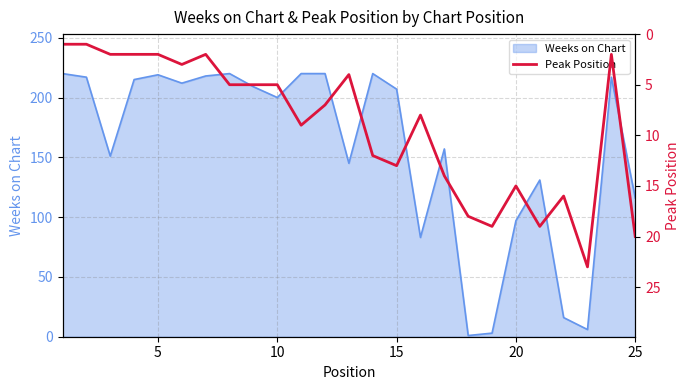

How many interior local valleys (lower than both neighbors) does the data have?

6